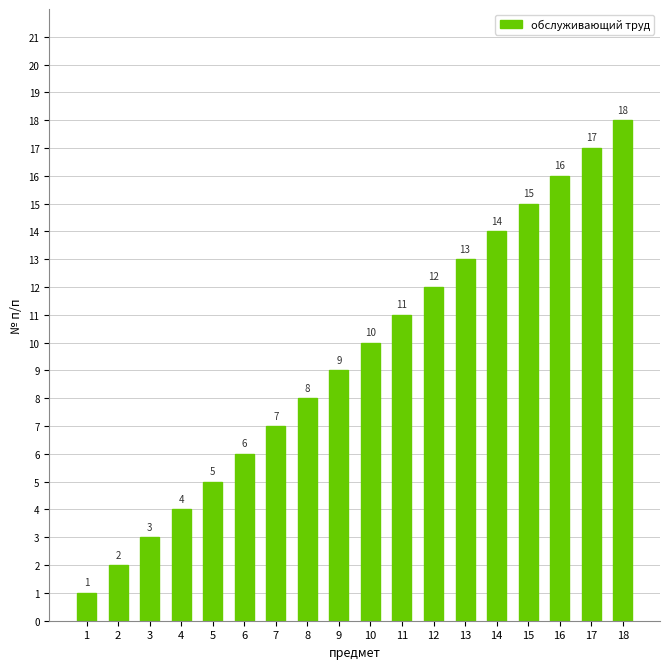

True or false: the data shows 2 at 7.

False